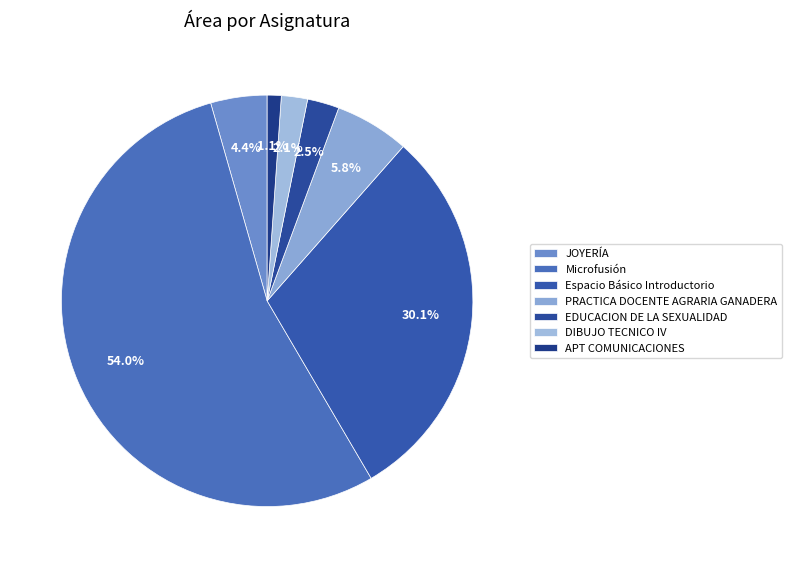

Is it true that DIBUJO TECNICO IV is 2% of the pie?

True